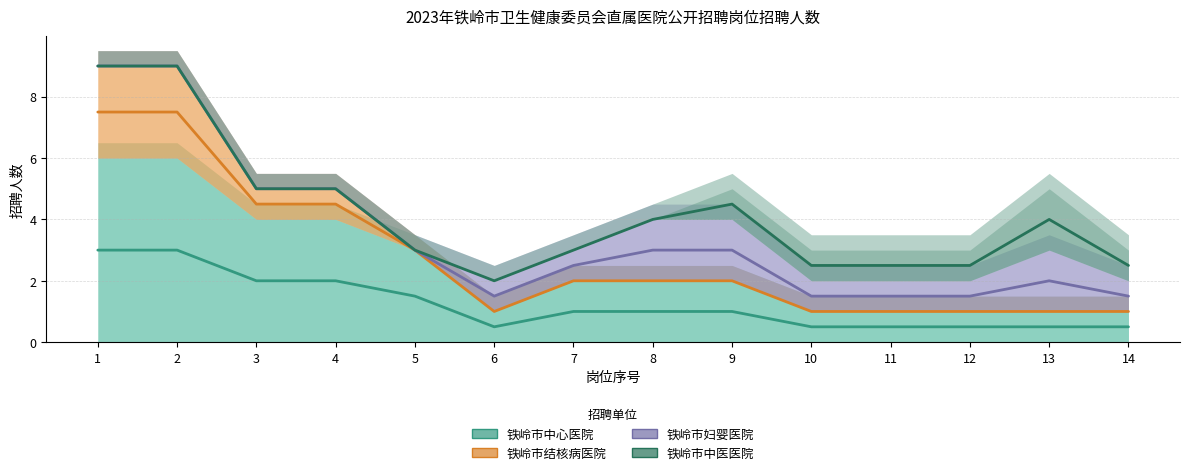

How many data points in 铁岭市中医医院 are less than 4?

7